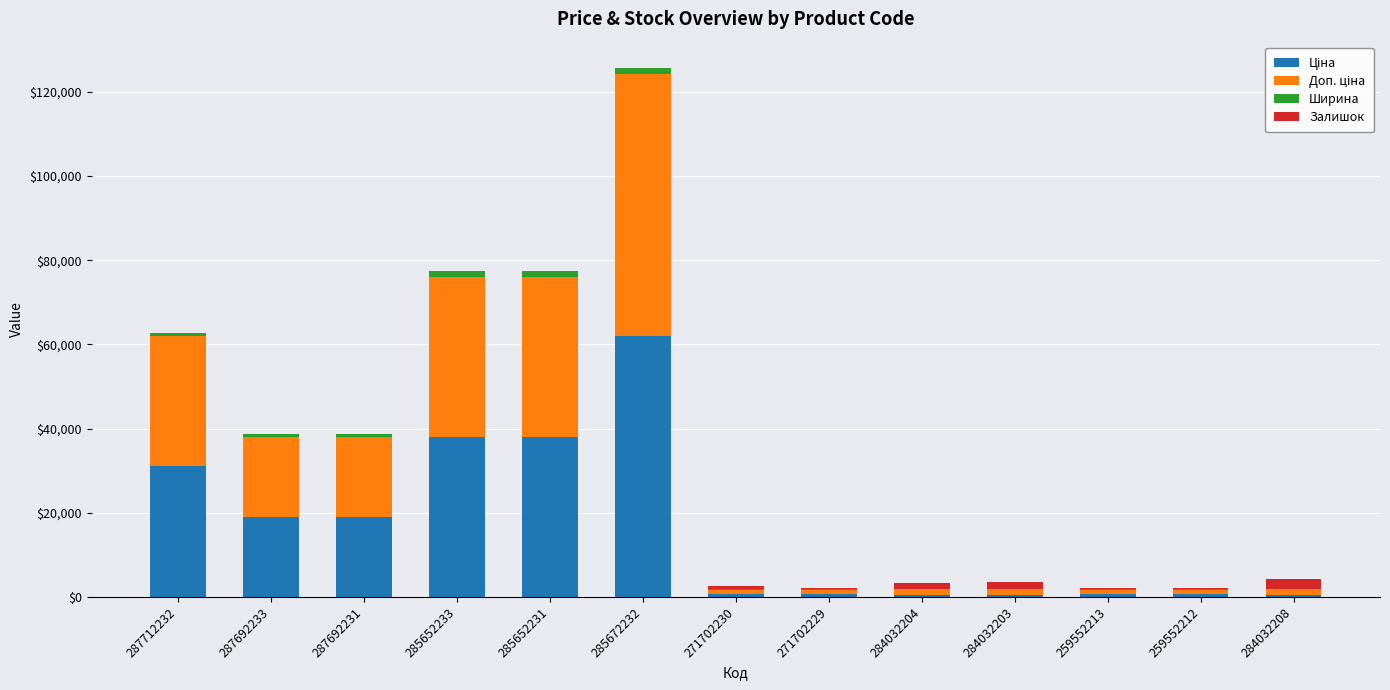

Are the bars grouped side by side (vs. stacked)?

No